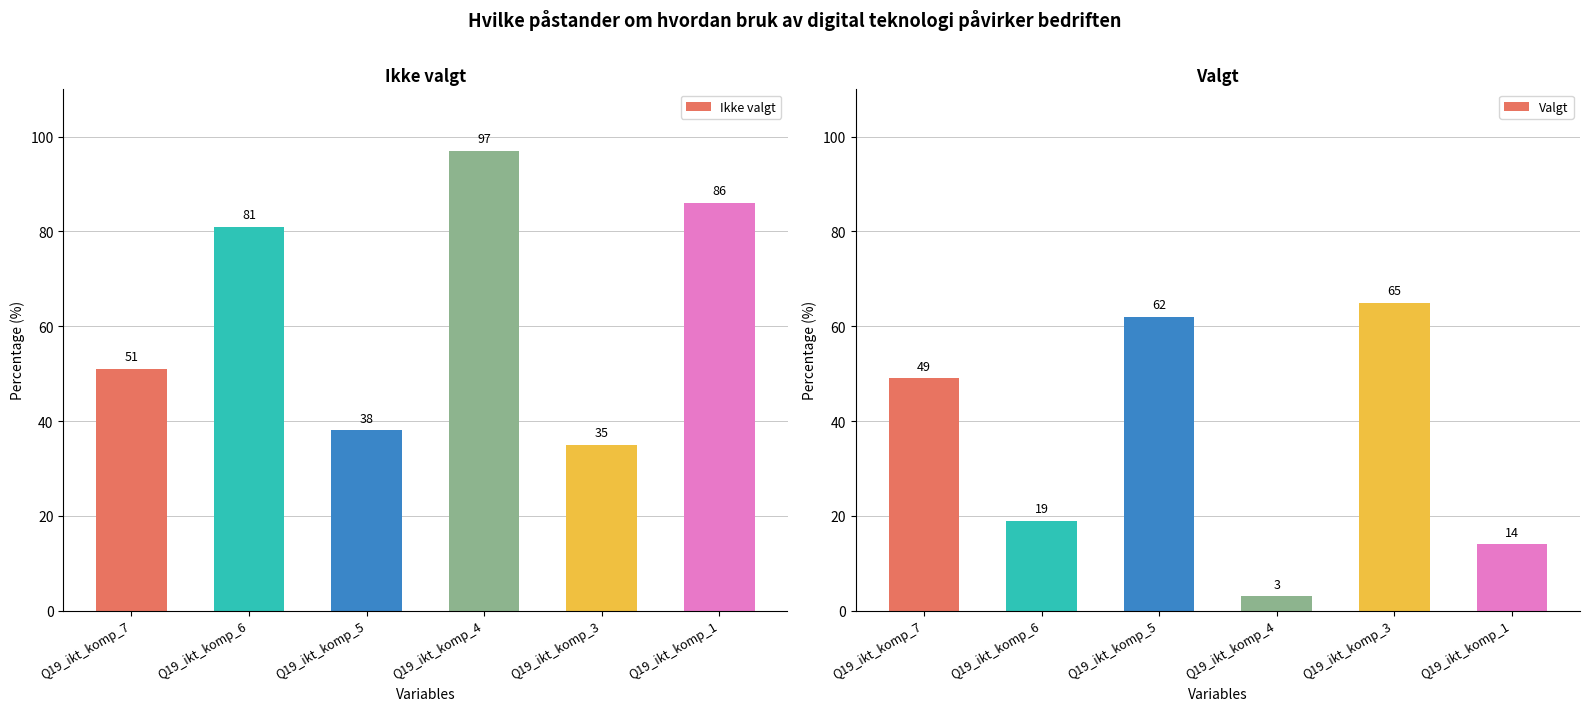

How many groups of bars are there?

6